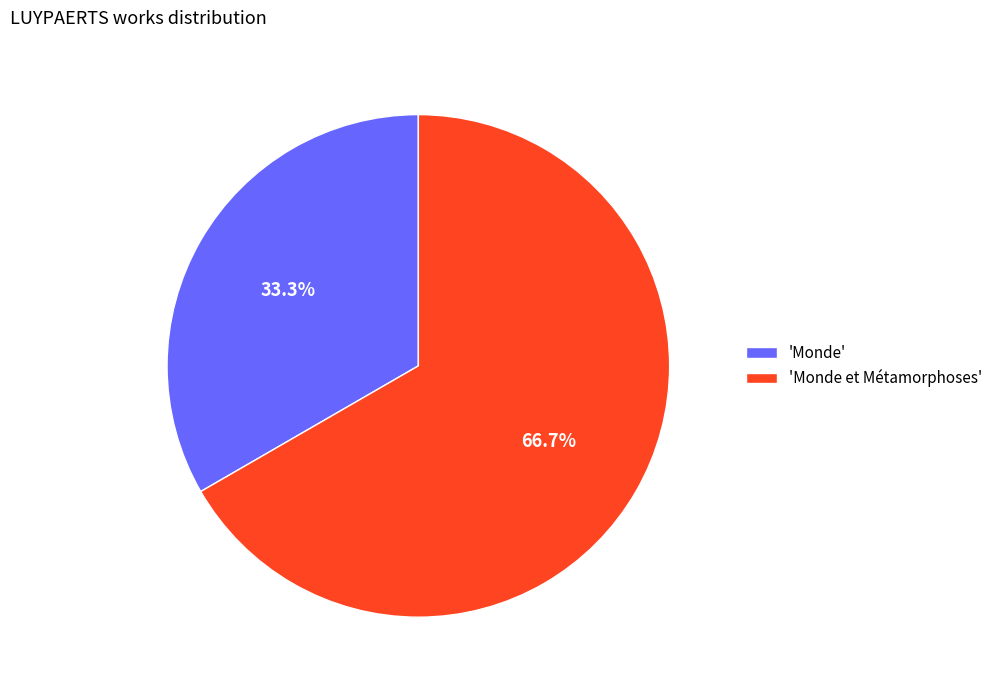

Rank the categories by value from highest to lowest.

'Monde et Métamorphoses', 'Monde'